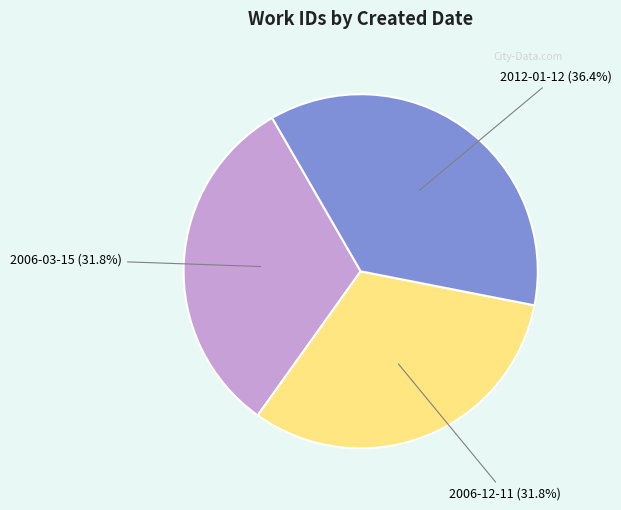

To the nearest percent, what is the difference between the largest and smallest slice percentages?

5%